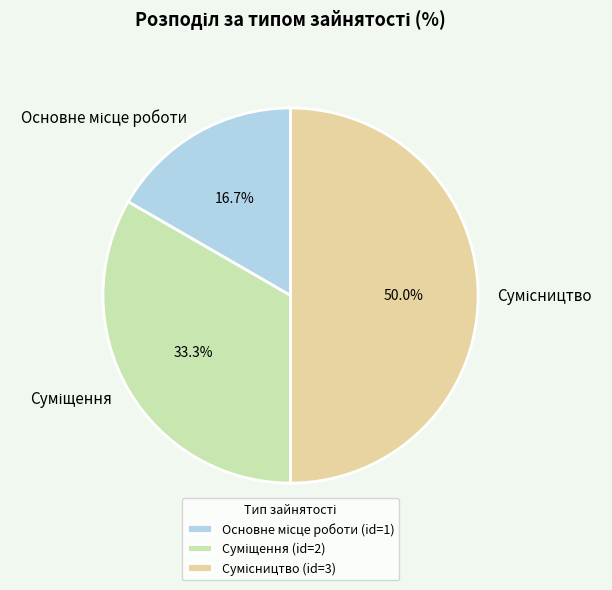

How many segments does this pie chart have?

3